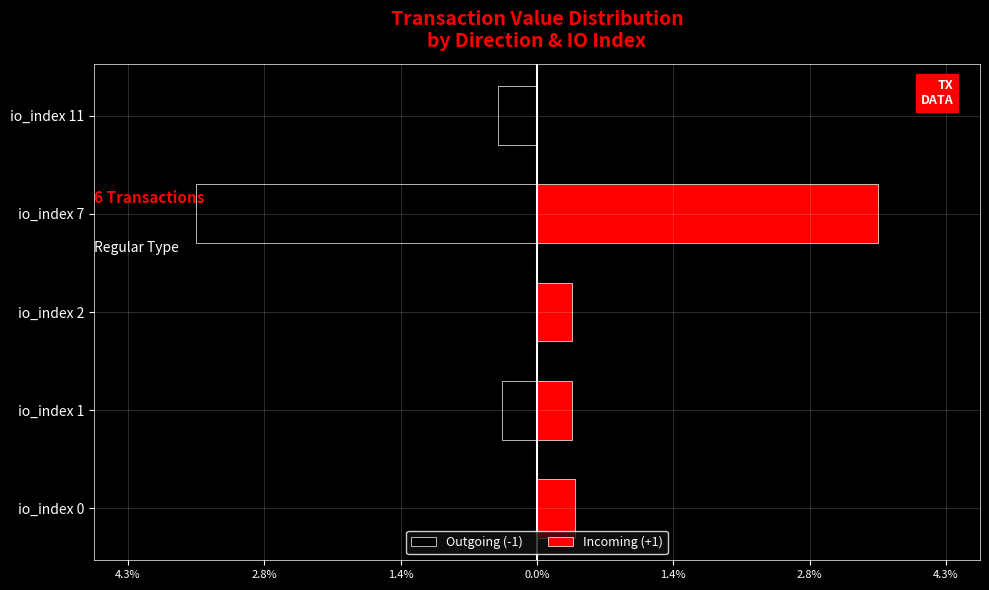

Which series has the widest spread of values?

Outgoing (-1)